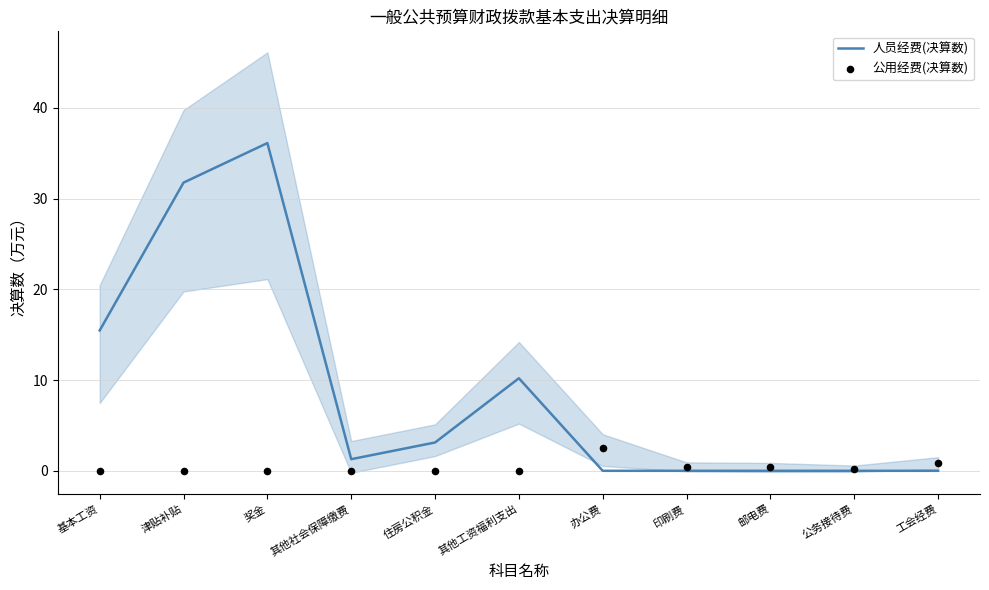

Is the value of 人员经费(决算数) at 基本工资 greater than the value of 公用经费(决算数) at 其他社会保障缴费?

Yes